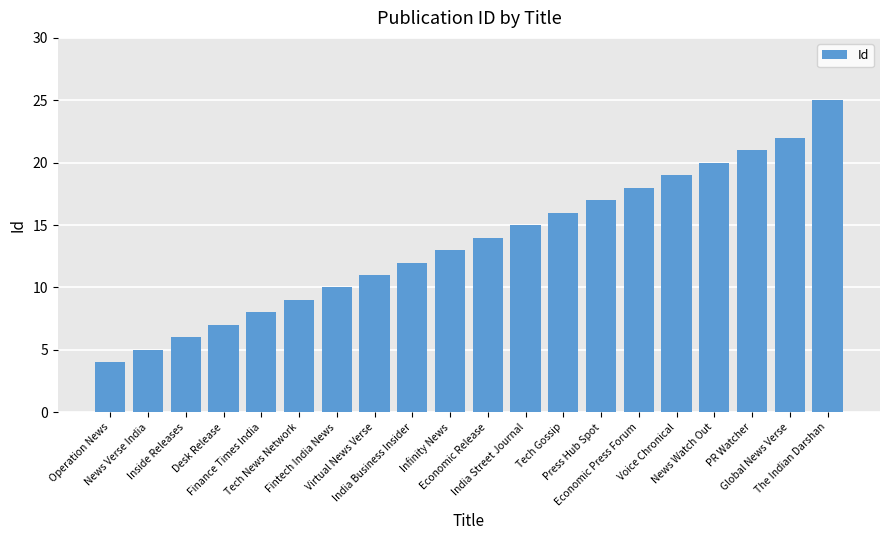

Approximately how many times larger is the value at Economic Press Forum compared to Virtual News Verse?

1.6